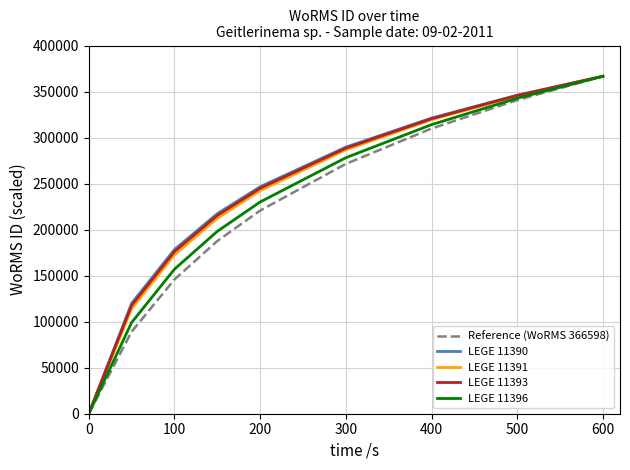

Where does the LEGE 11393 series first go above 244984?

200